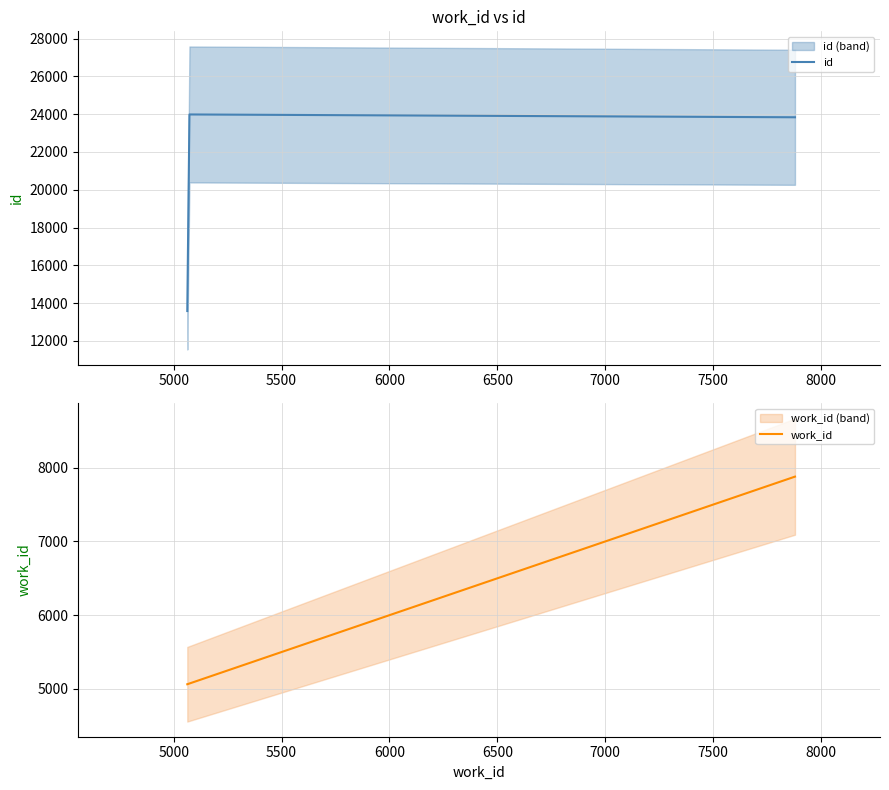

List the series in order of their overall mean, lowest first.

work_id, id